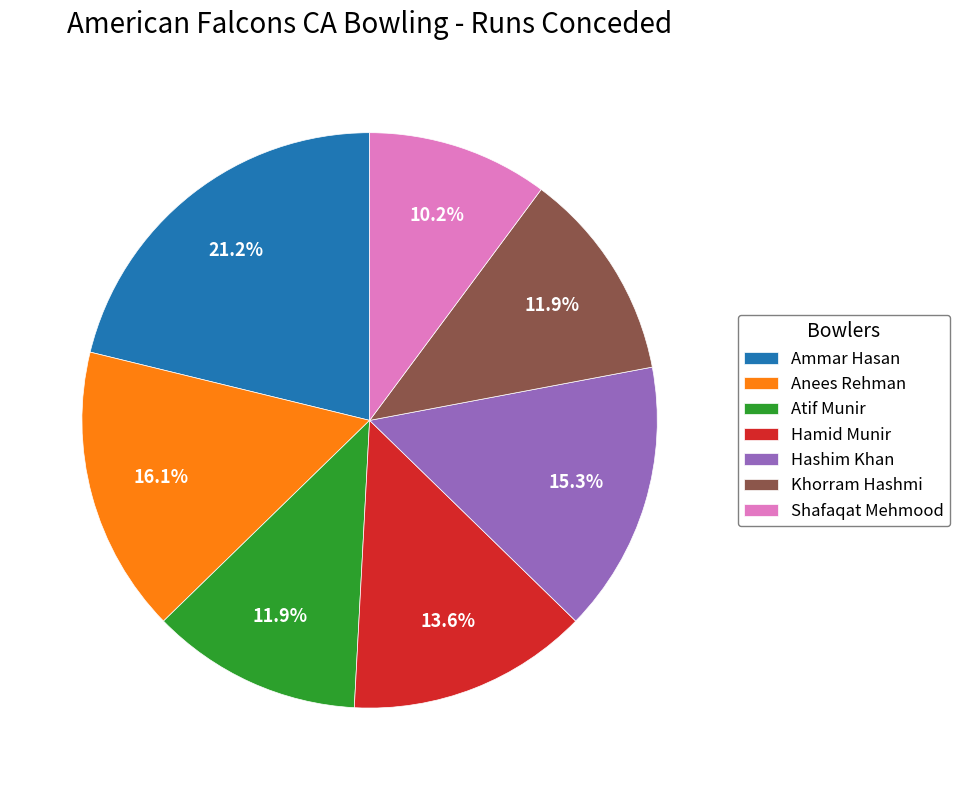

Is Shafaqat Mehmood the majority of the pie?

No